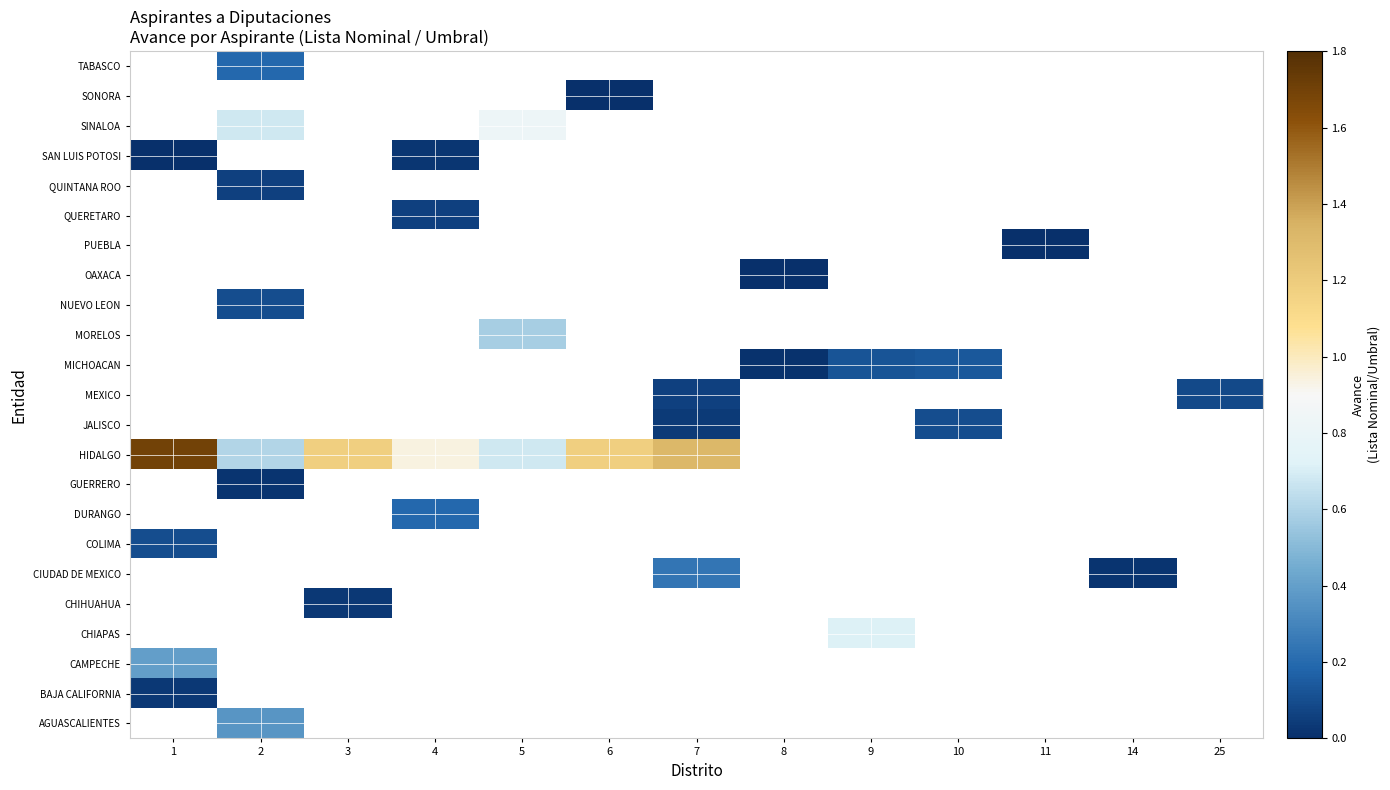

Count the number of data series in this chart.

23